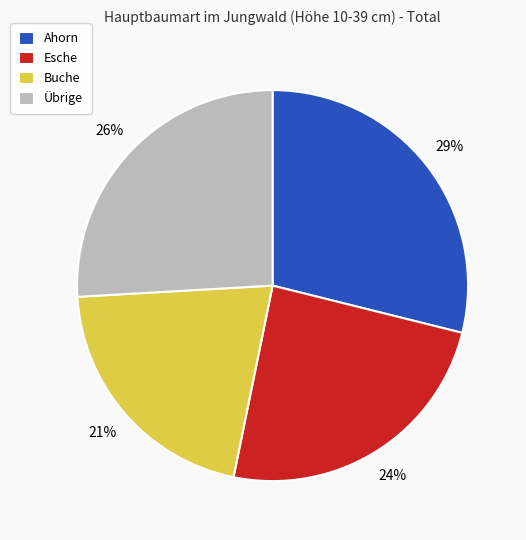

How many segments does this pie chart have?

4